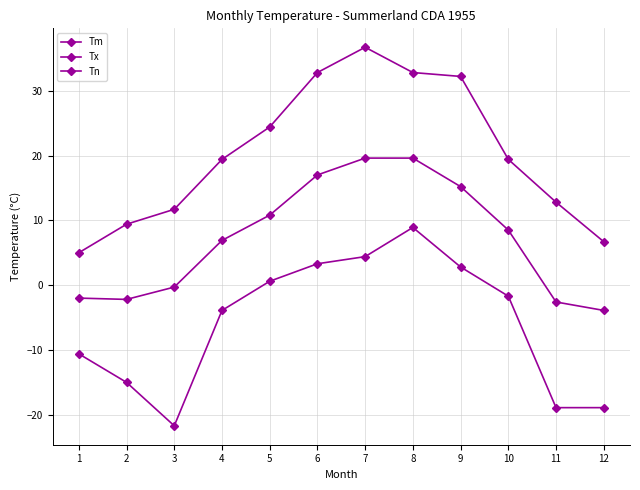

How many data points in Tm are less than 8?

6